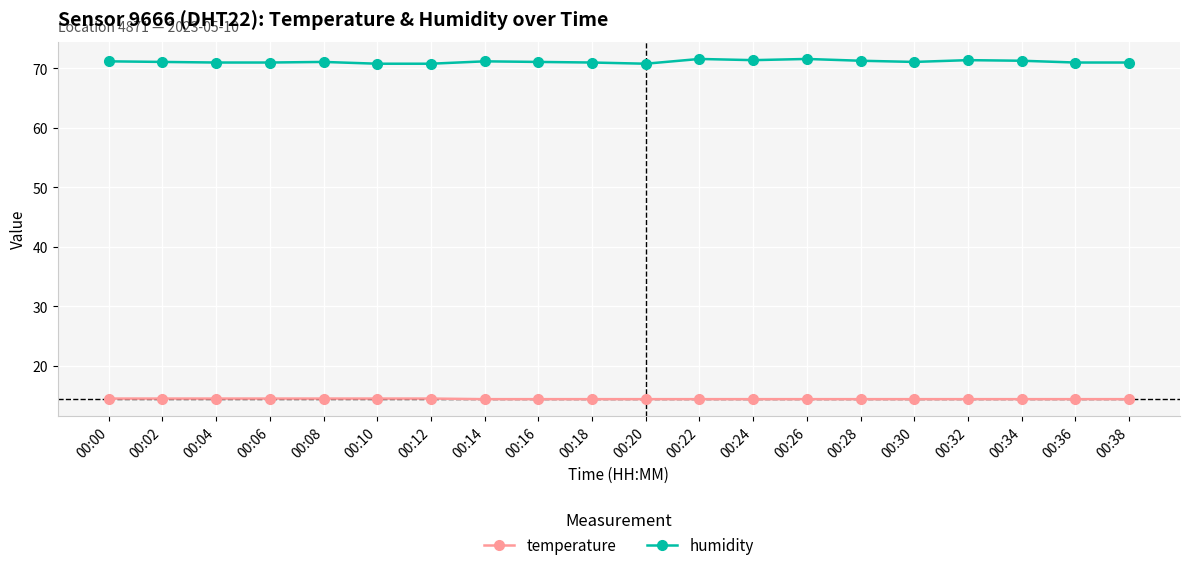

What is the minimum value for temperature?

14.4